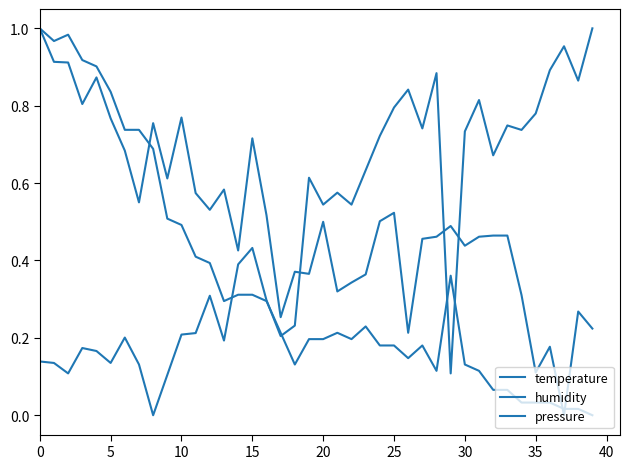

Does the chart have visible grid lines?

No